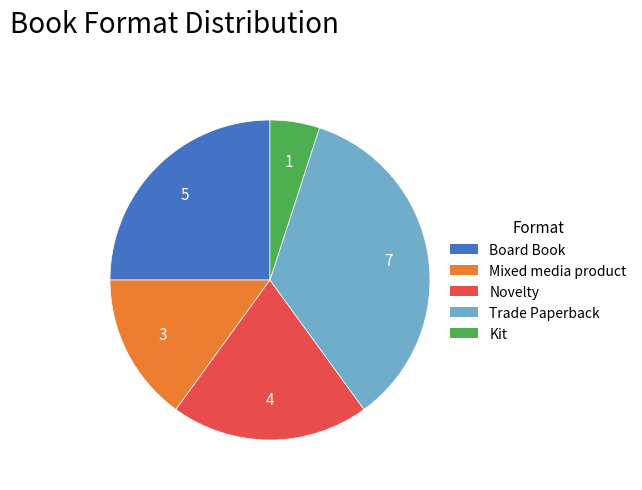

Which has a higher value, Mixed media product or Trade Paperback?

Trade Paperback